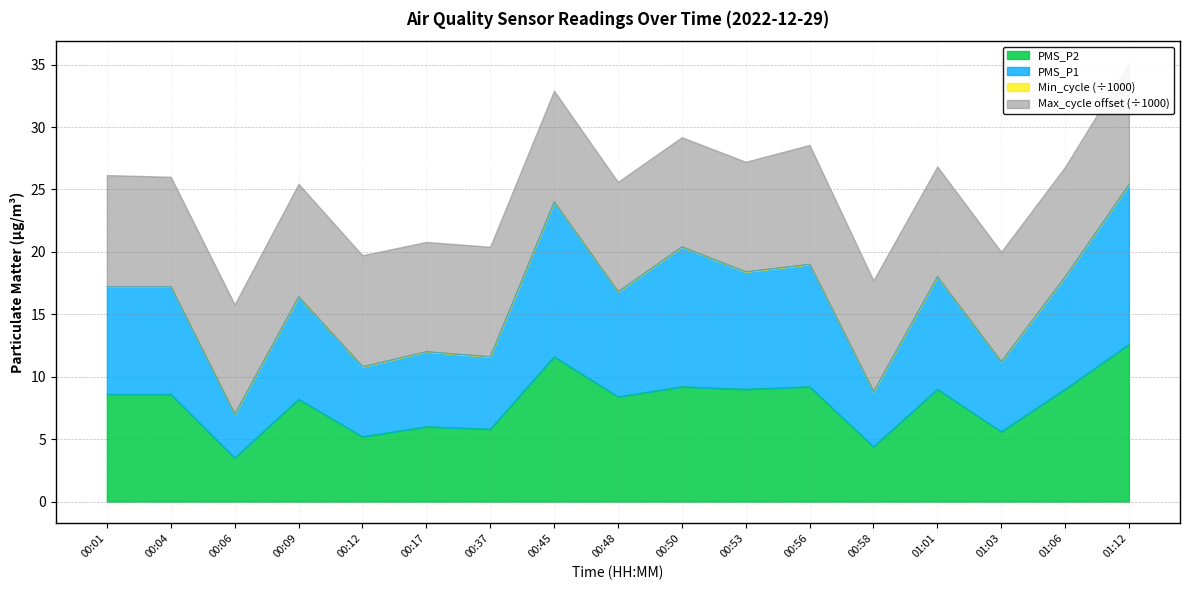

True or false: PMS_P2 has a value of 11.2 at 00:04.

False